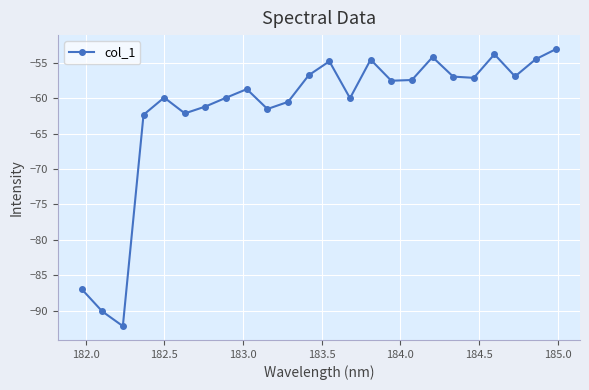

What is the maximum value shown in the chart?

-53.1